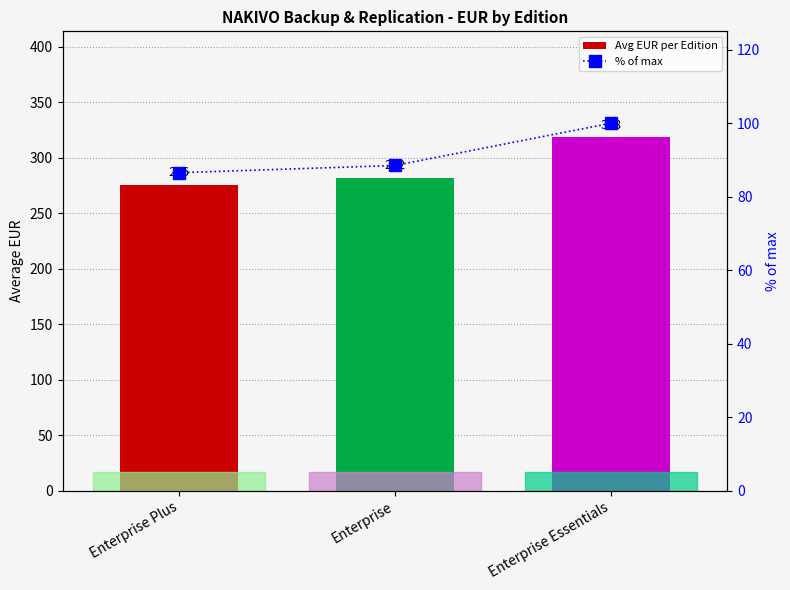

At which label does % of max reach its peak?

Enterprise Essentials